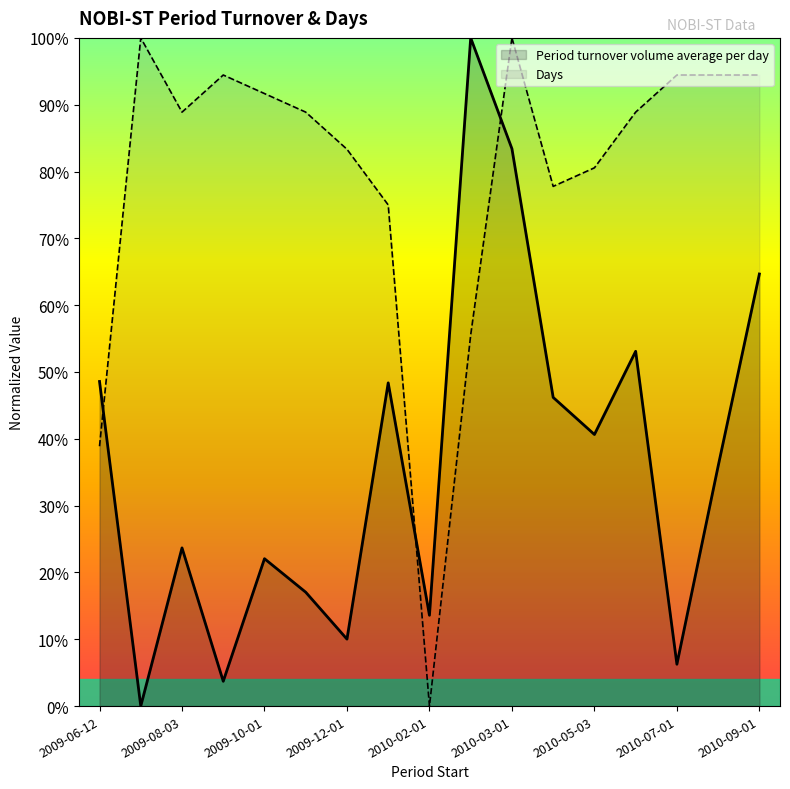

How many lines are shown in the chart?

2